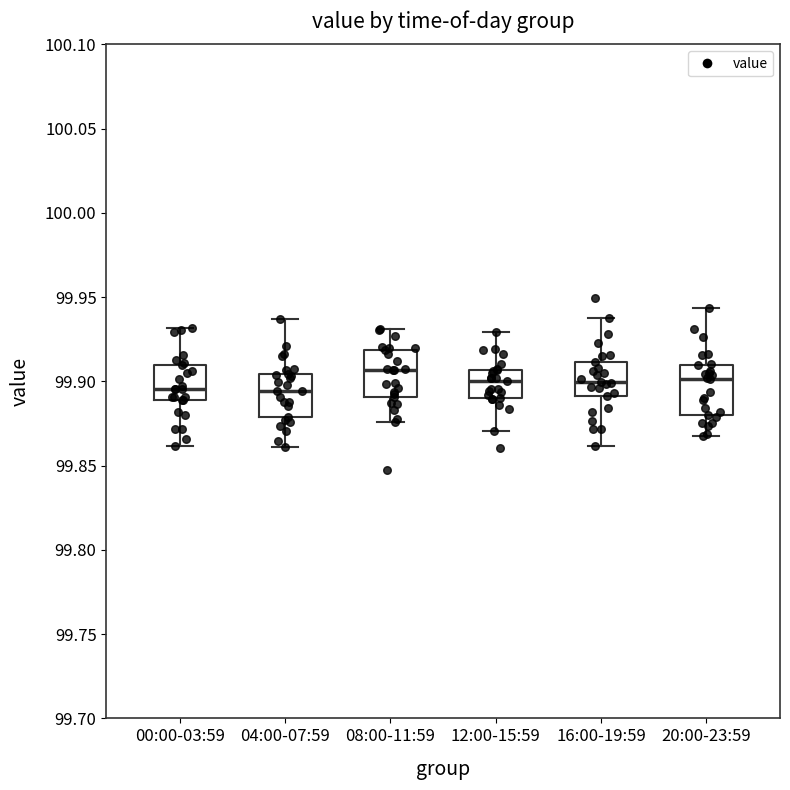

Reading left to right, read every box against the y-axis: the position of its median line, the range the box covers, and the ends of its whiskers. The values are not printed on the chart, so give them approximately, as read against the axis.

00:00-03:59: median 99.895, box 99.890 to 99.910, whiskers 99.860 to 99.930
04:00-07:59: median 99.895, box 99.880 to 99.905, whiskers 99.860 to 99.935
08:00-11:59: median 99.905, box 99.890 to 99.920, whiskers 99.875 to 99.930
12:00-15:59: median 99.900, box 99.890 to 99.905, whiskers 99.870 to 99.930
16:00-19:59: median 99.900, box 99.890 to 99.910, whiskers 99.860 to 99.940
20:00-23:59: median 99.900, box 99.880 to 99.910, whiskers 99.870 to 99.945